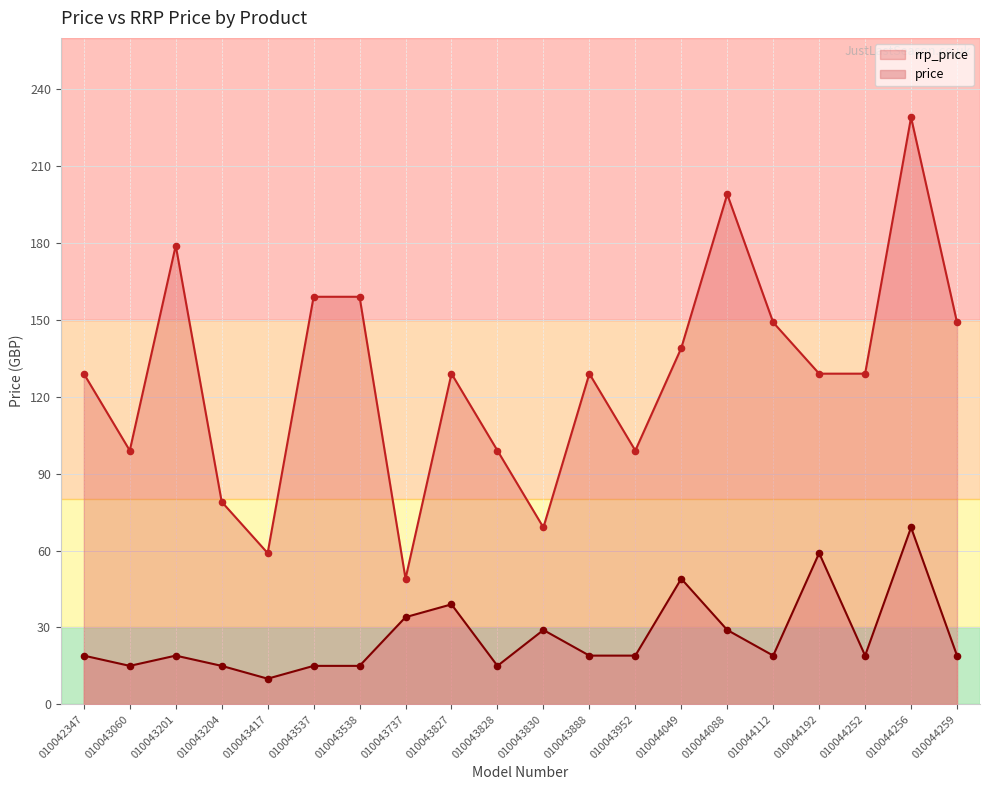

Which series has the largest Y range (max minus min)?

rrp_price